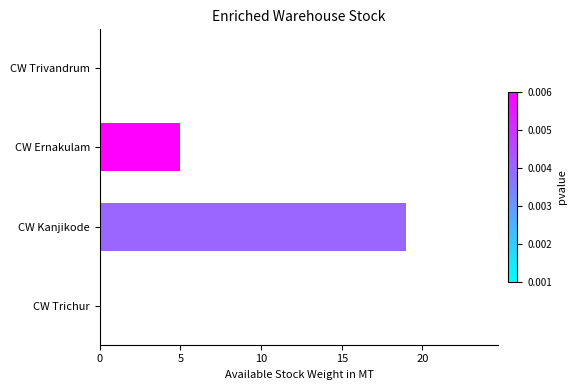

What is the average value?

6